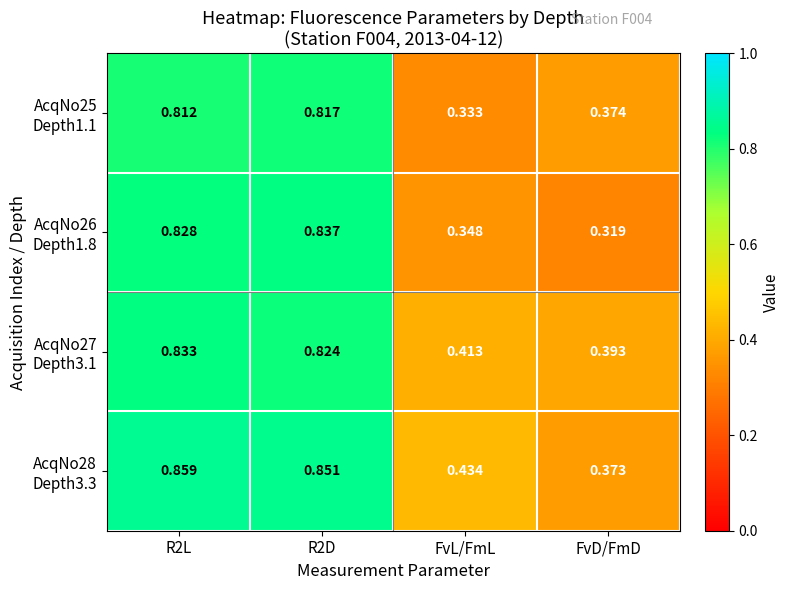

What is the greatest value displayed?

0.9